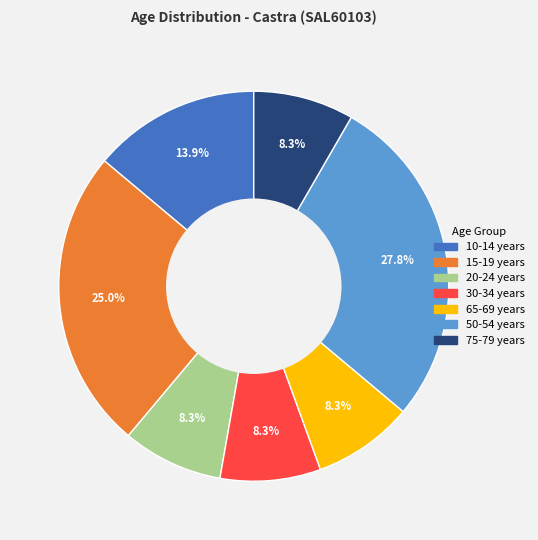

What is the largest slice in the pie chart?

50-54 years